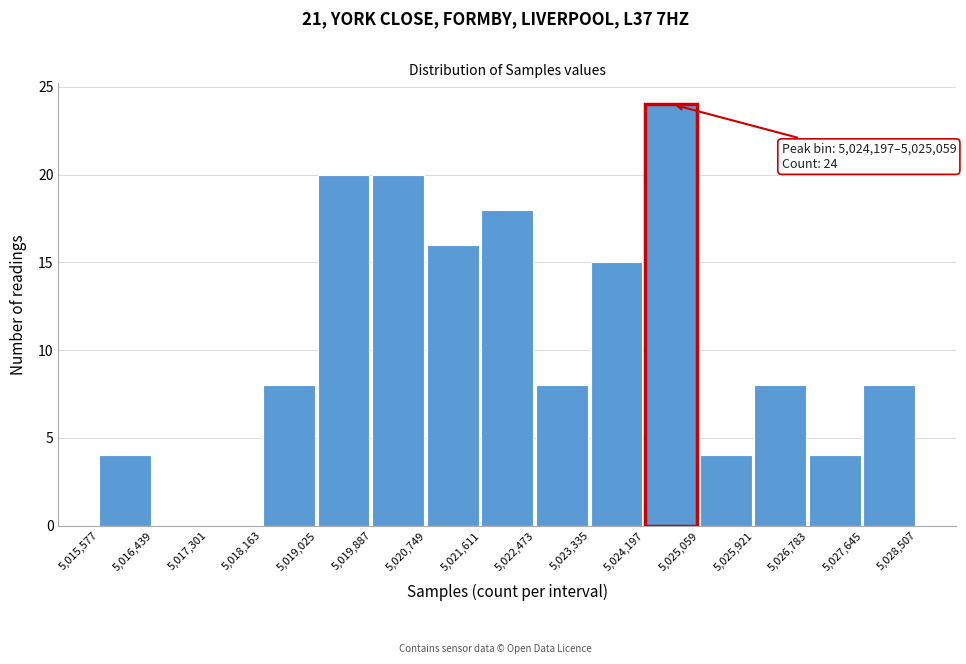

Over which range of the x-axis is the bar tallest?

5,024,197 to 5,025,059